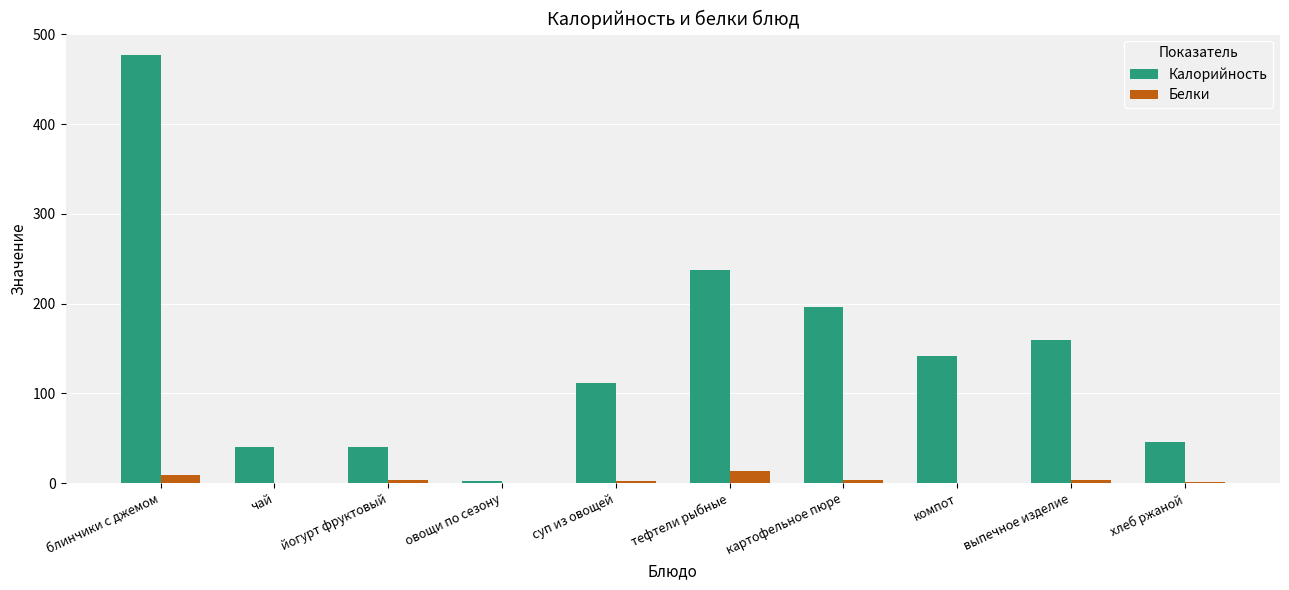

Which series has the largest total across all categories?

Калорийность